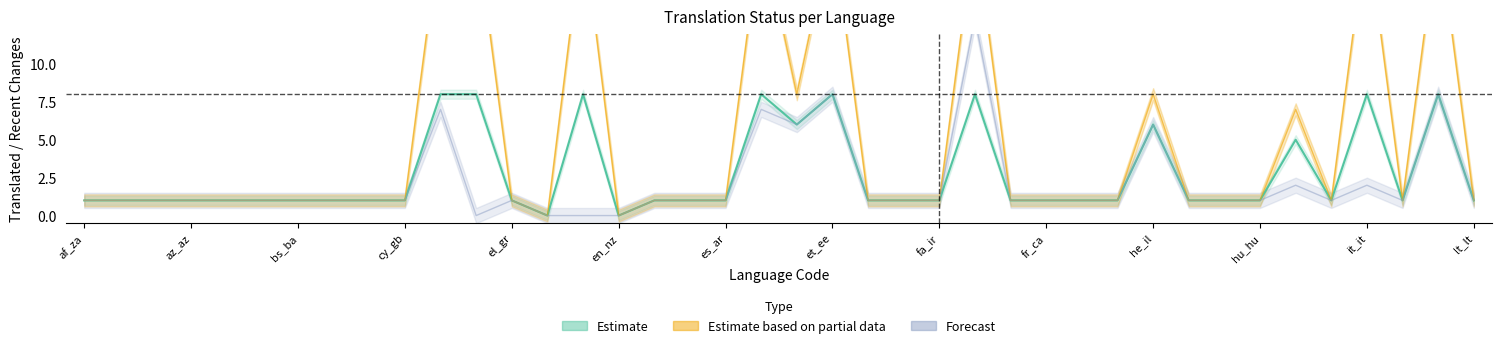

How many interior local peaks does the translated_percent series have?

8